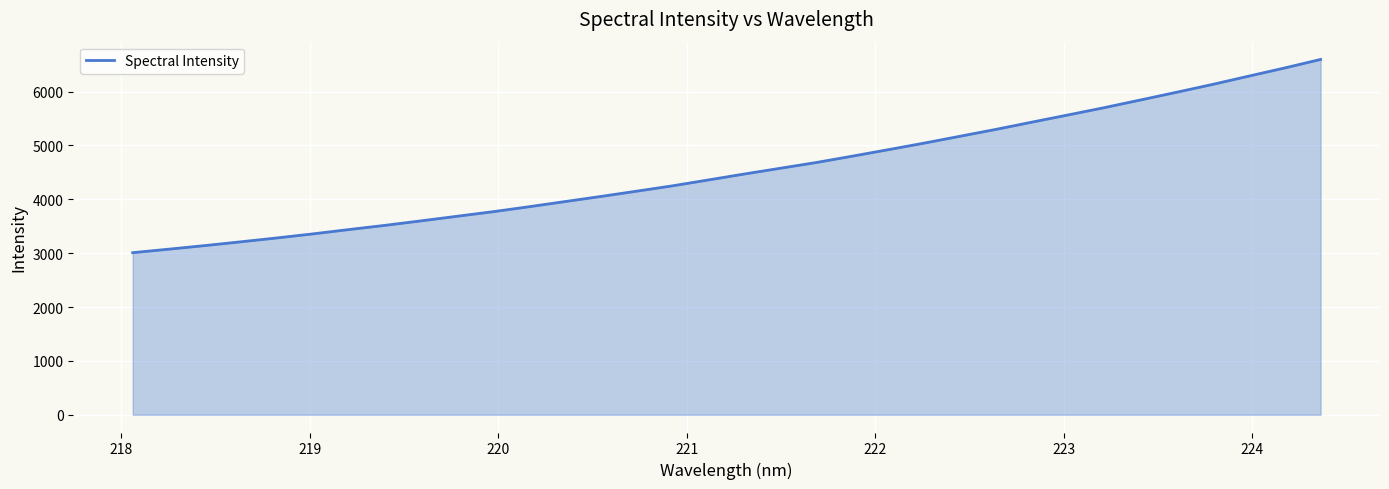

Reading right to left, list all the values displayed in this chart.

6597.6	6439.2	6287.3	6134.1	5988.8	5846.2	5704.5	5569.7	5436.8	5302.4	5174.5	5046.7	4924.3	4803.8	4685.9	4579.0	4472.1	4361.8	4252.1	4152.4	4053.7	3958.2	3862.3	3770.1	3685.1	3599.7	3516.6	3438.5	3358.2	3282.8	3211.1	3140.7	3074.4	3009.4